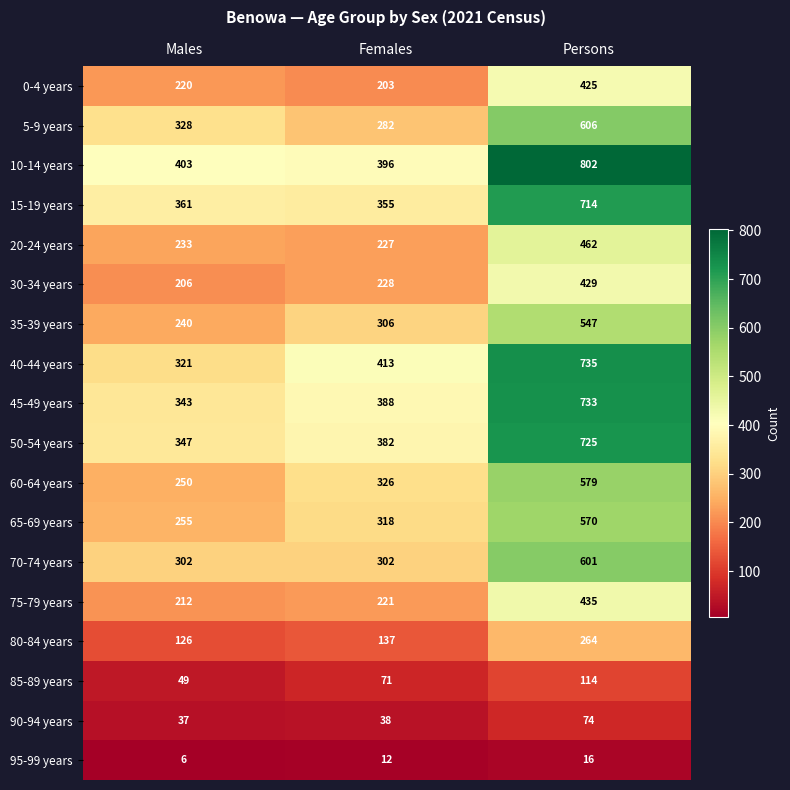

What is the sum of the 20-24 years values at Males and Persons?

695